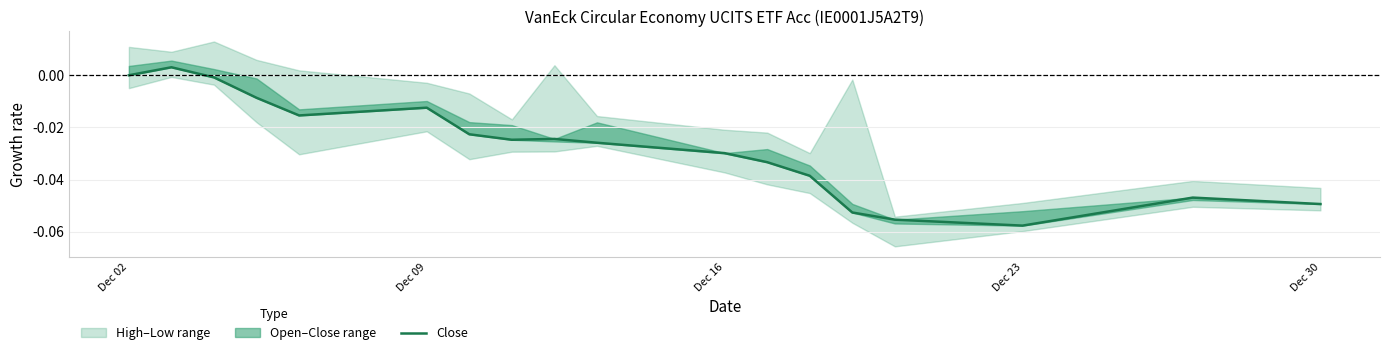

How many data points are above 0?

1